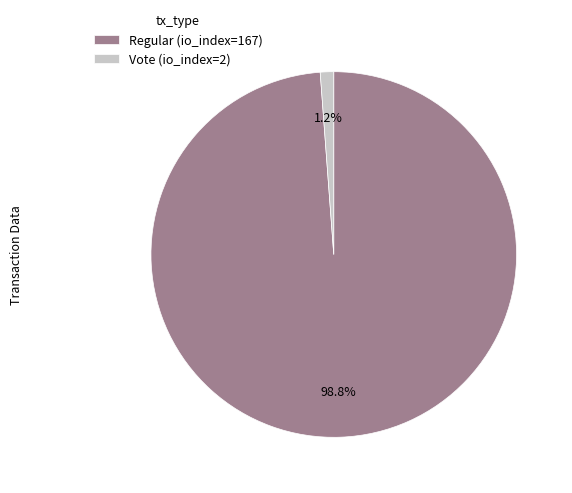

To the nearest percent, what is the difference between the largest and smallest slice percentages?

98%